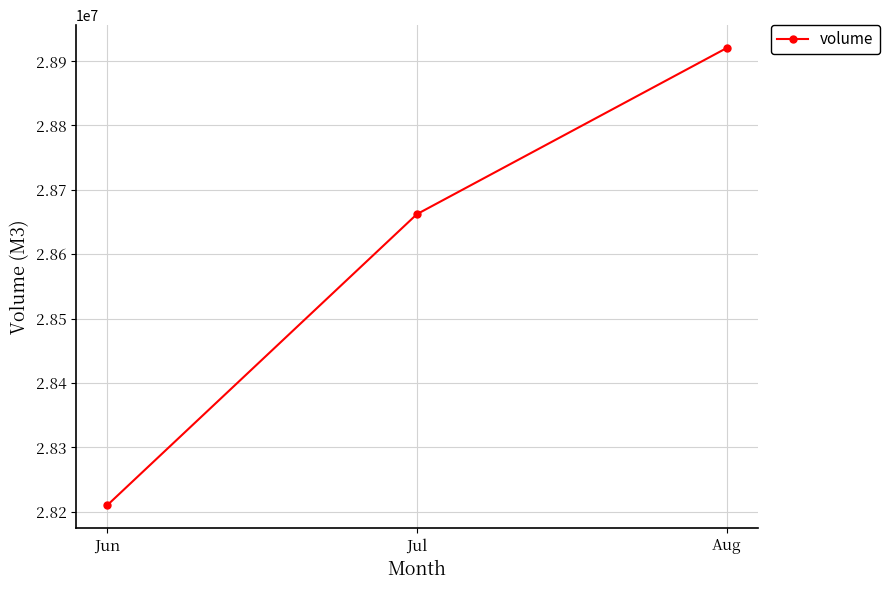

Reading right to left, what are all the values shown in this chart?

Aug=28920128	Jul=28662174	Jun=28210017